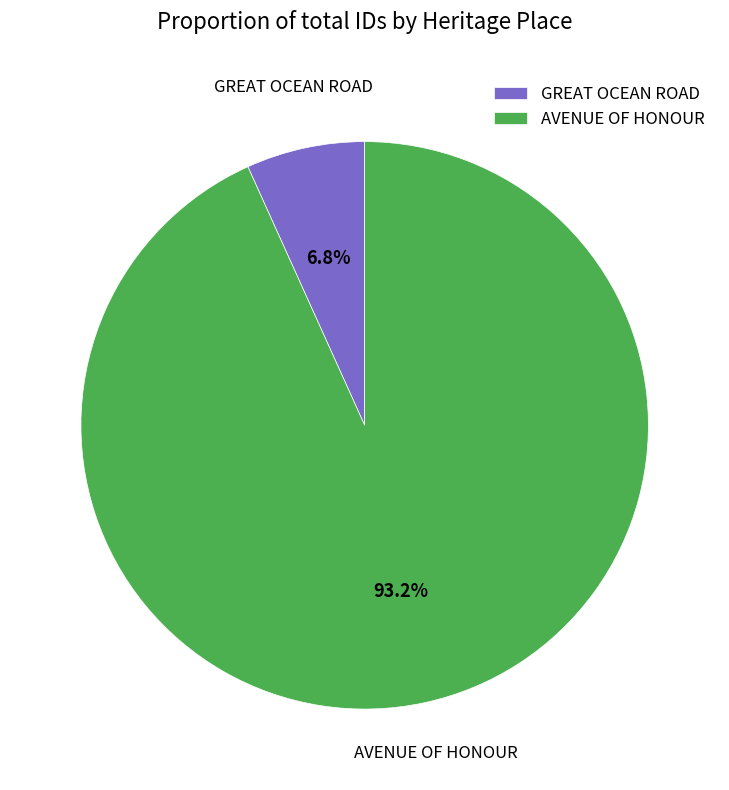

Which has a higher value, GREAT OCEAN ROAD or AVENUE OF HONOUR?

AVENUE OF HONOUR